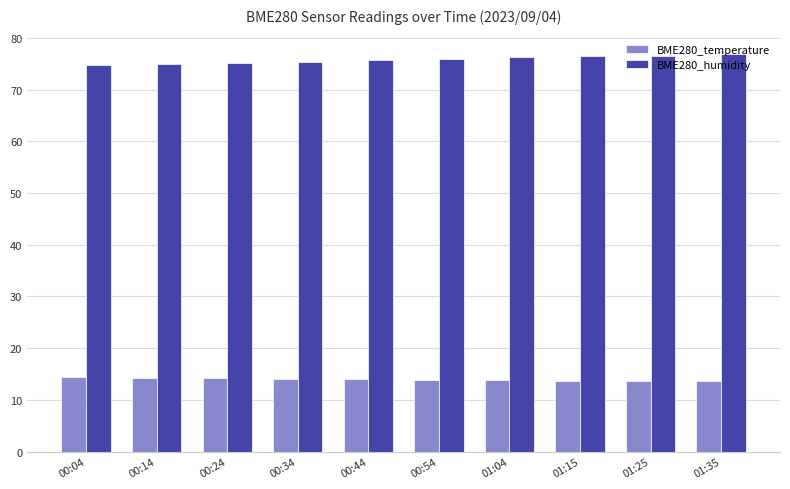

What is the value of the BME280_temperature bar at the 9th from the left?

13.7